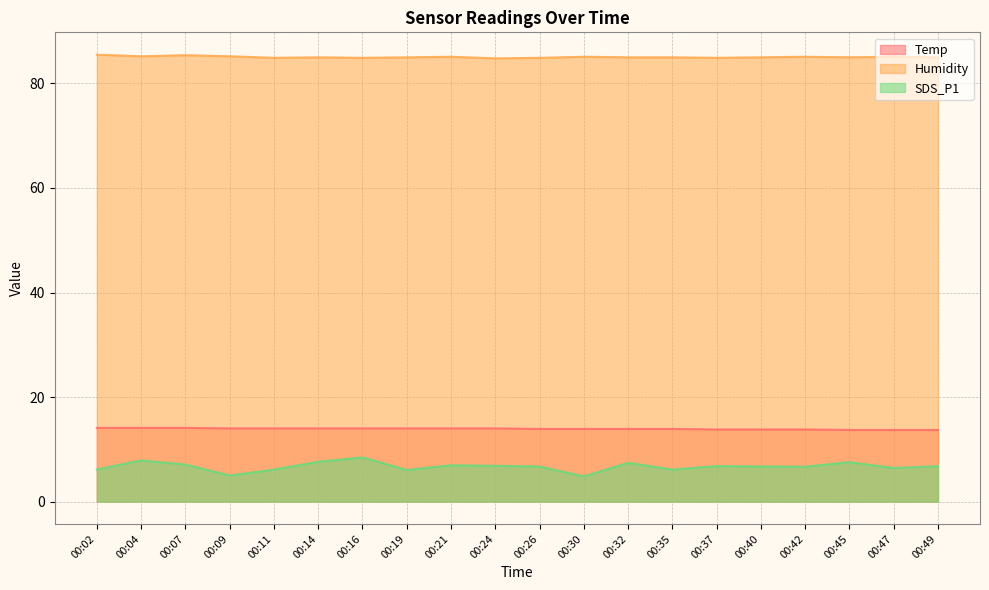

How many data points does each series have?

20